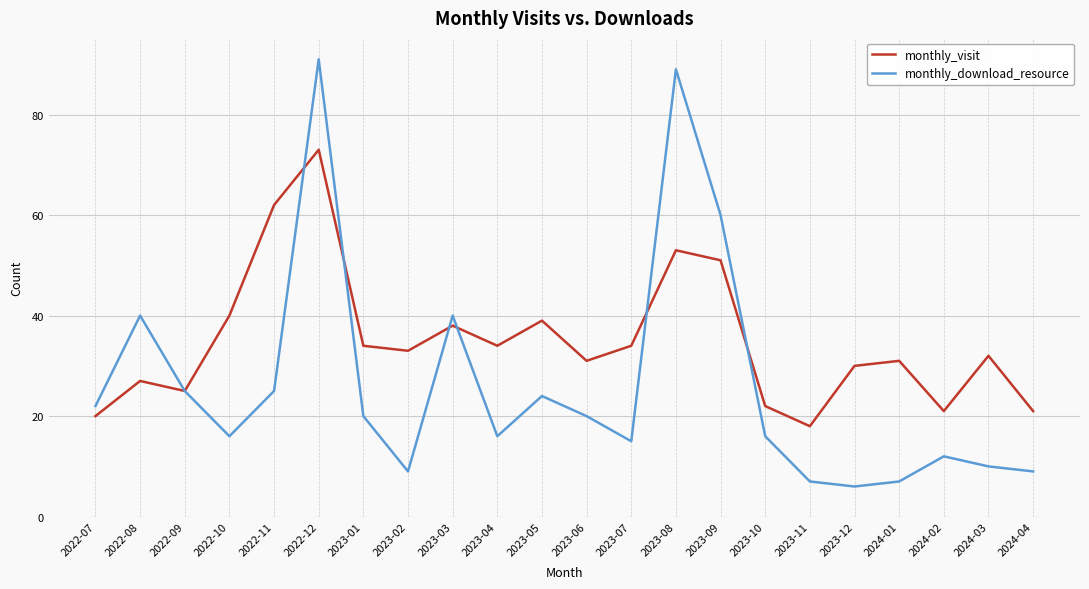

Reading left to right, transcribe all the data shown in this chart.

monthly_visit: 20	27	25	40	62	73	34	33	38	34	39	31	34	53	51	22	18	30	31	21	32	21
monthly_download_resource: 22	40	25	16	25	91	20	9	40	16	24	20	15	89	60	16	7	6	7	12	10	9